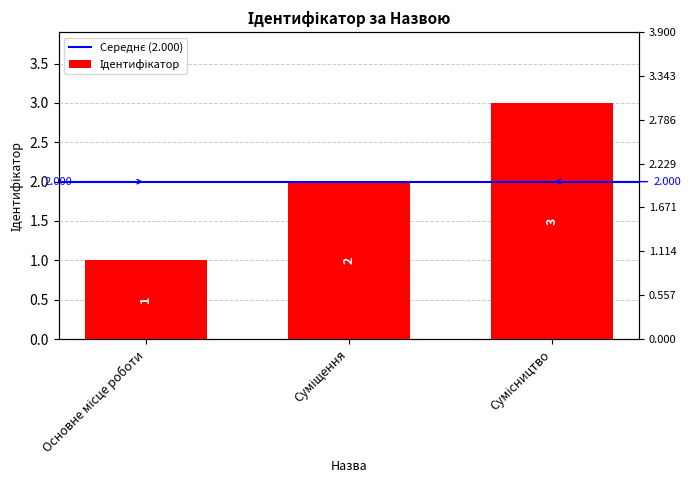

What is the maximum value shown in the chart?

3